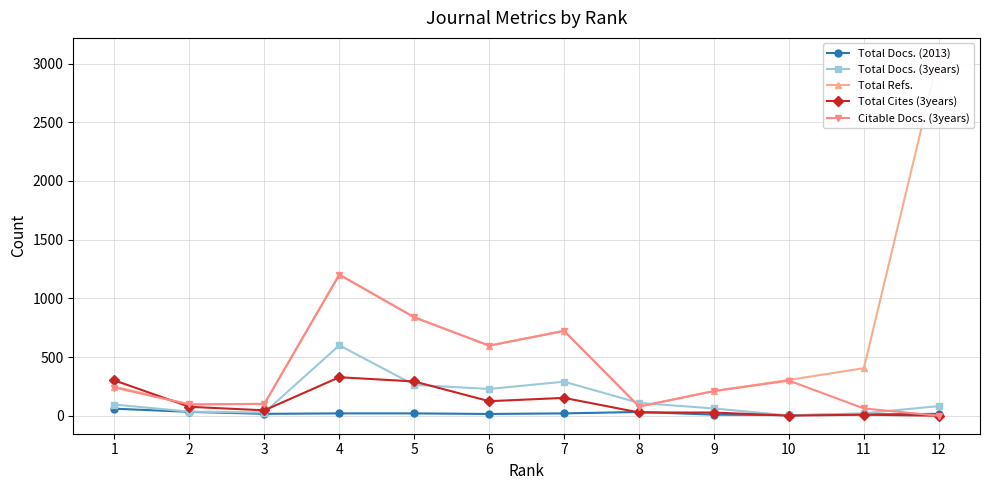

Rank the categories by Total Refs. value from lowest to highest.

8, 2, 3, 9, 1, 10, 11, 6, 7, 5, 4, 12